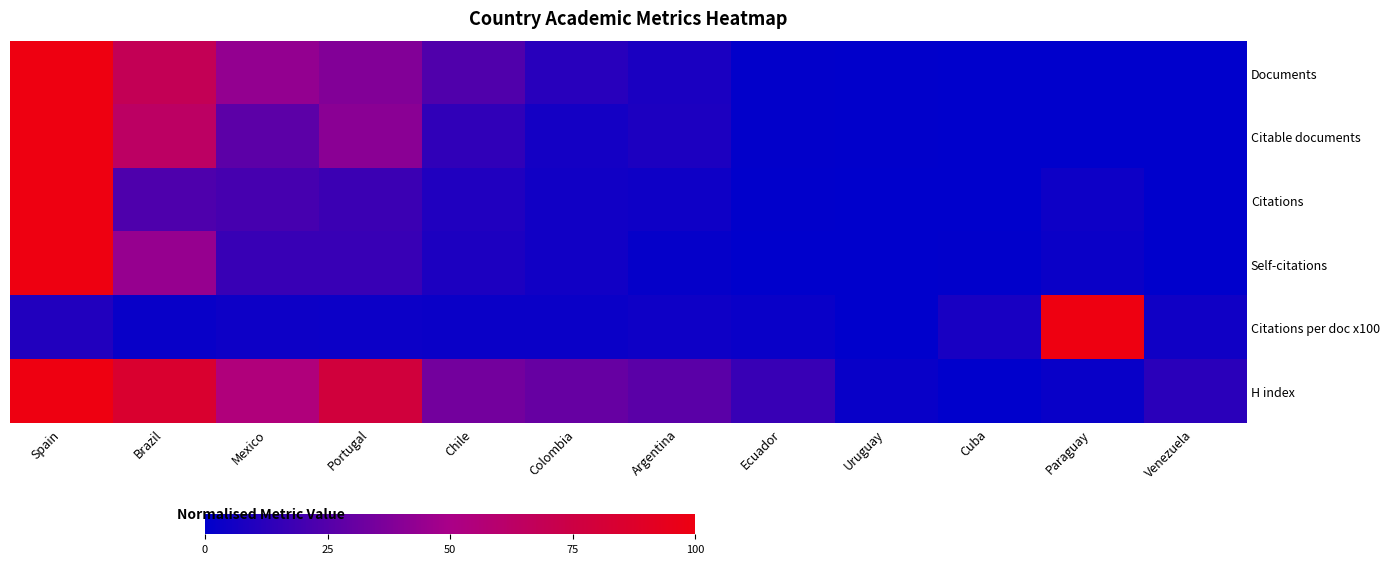

How many distinct data groups are displayed?

6